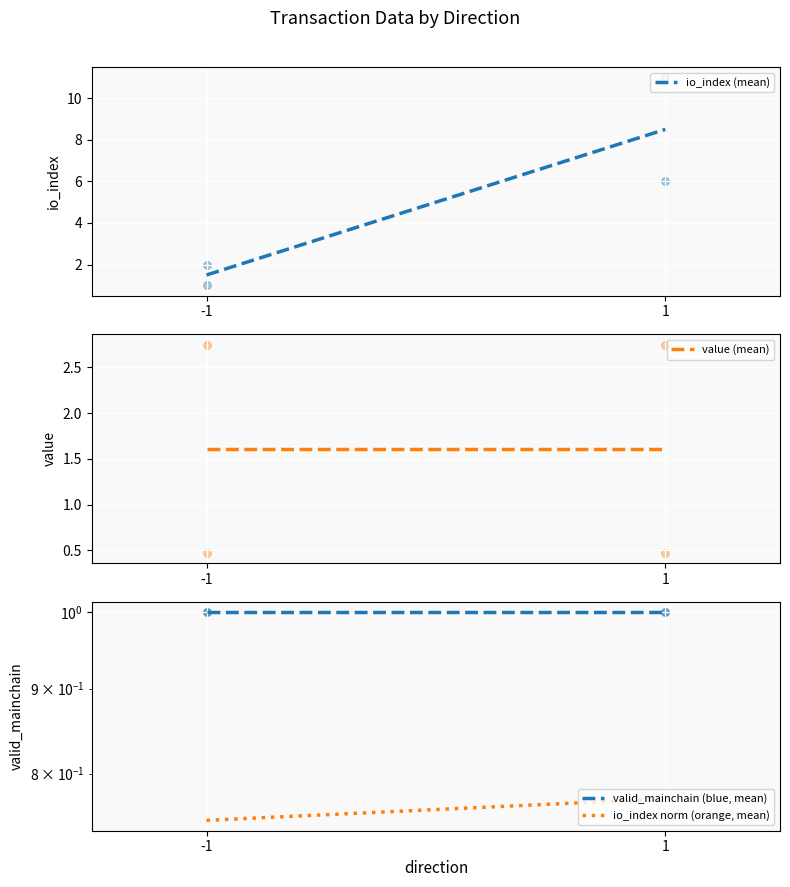

Which series has the widest spread of Y values?

io_index (mean)